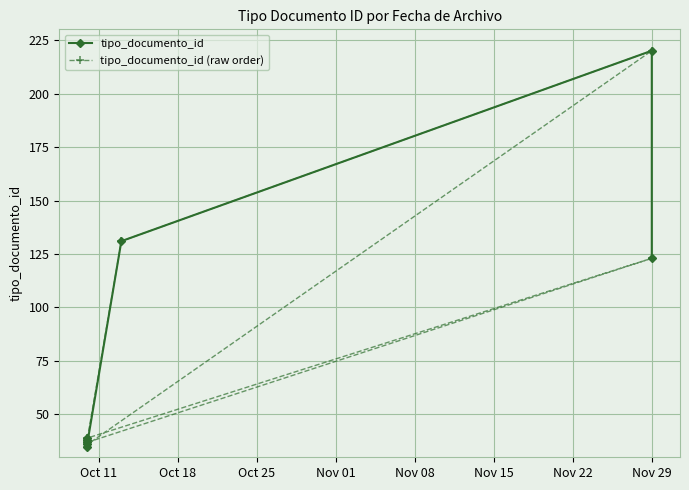

What is the difference between the maximum and second lowest values in the tipo_documento_id series?

184